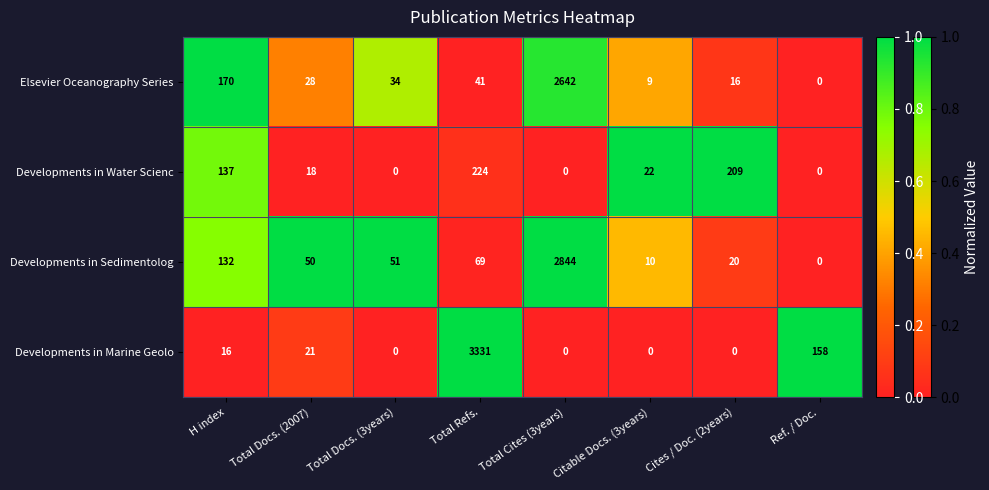

How many series are shown in this chart?

4